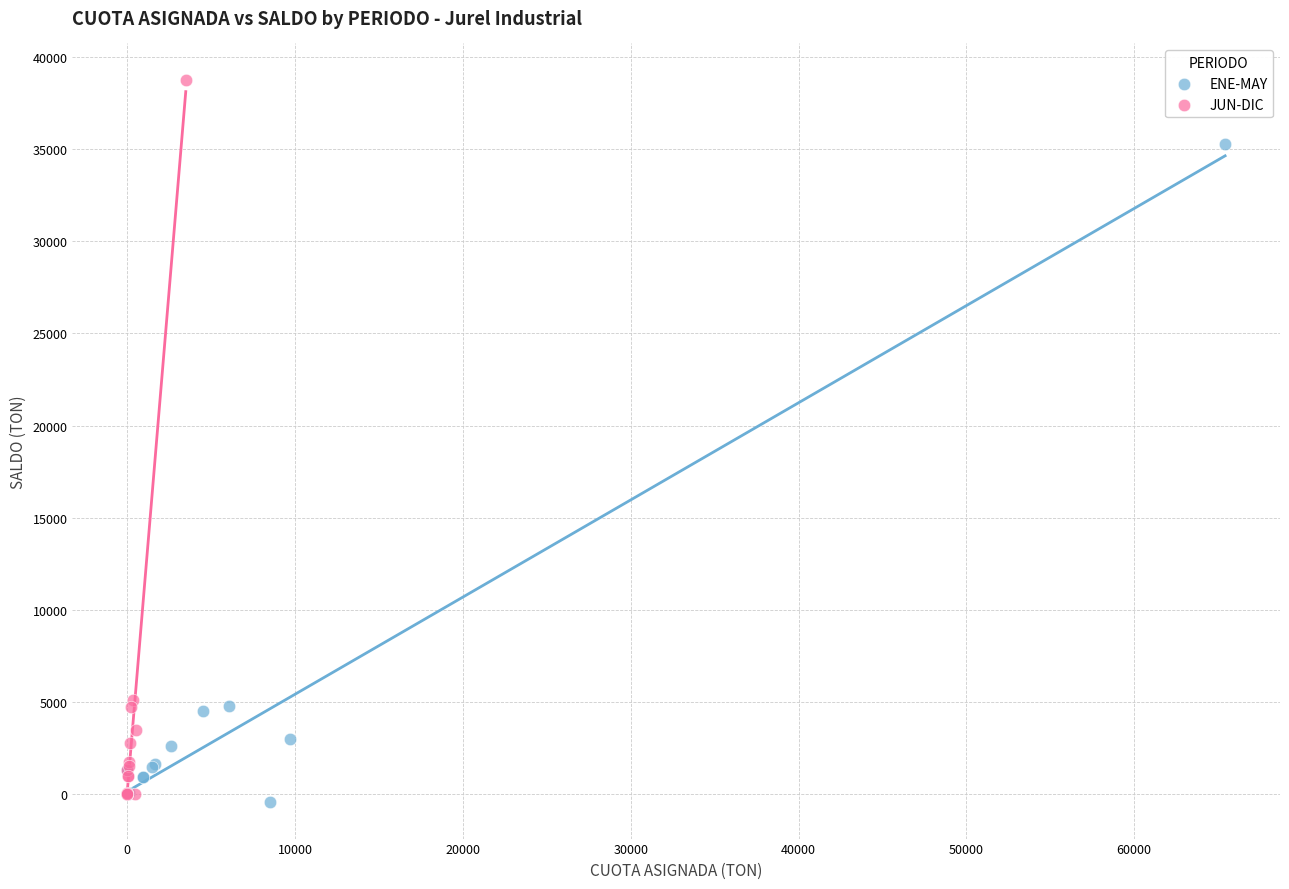

Which series contains the highest Y value?

JUN-DIC